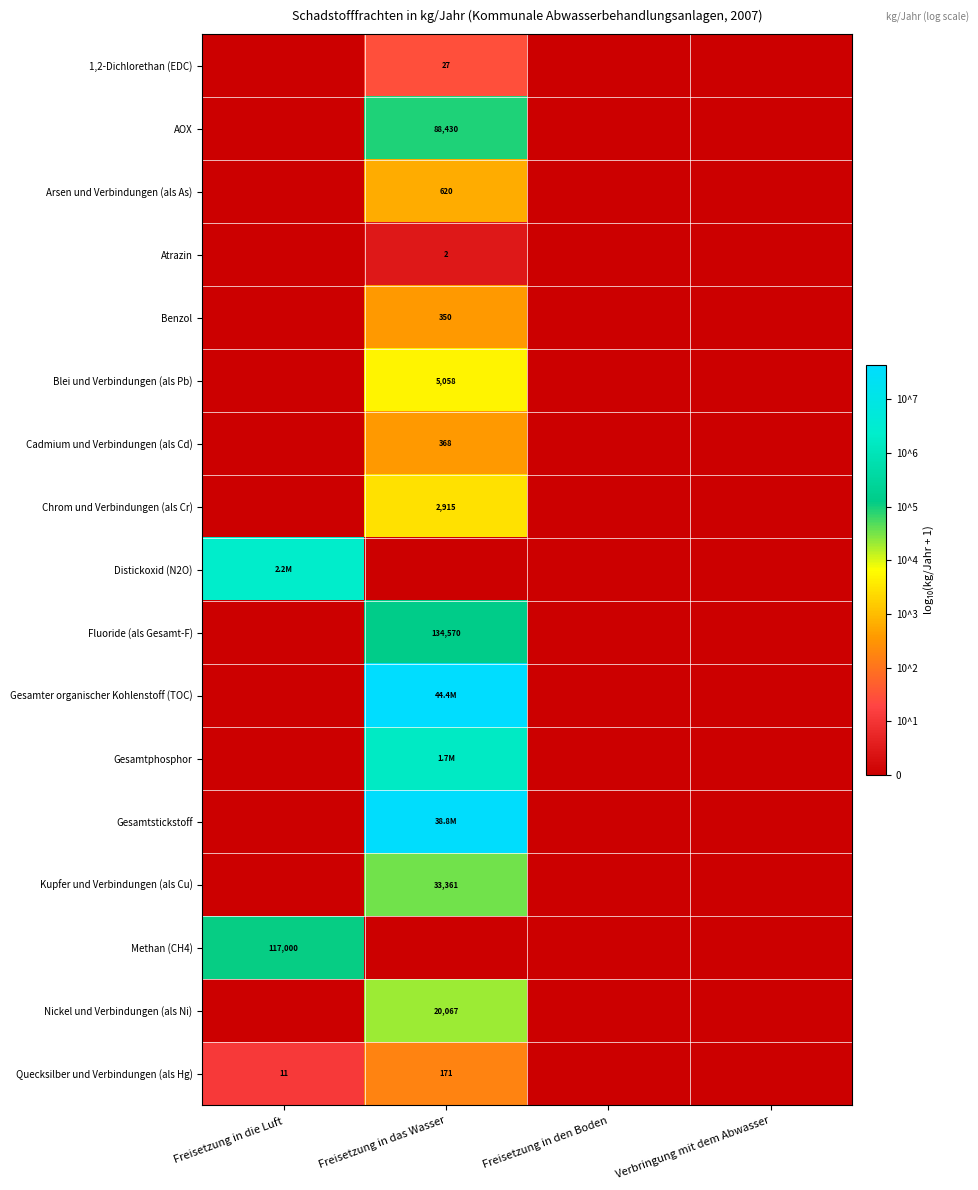

Is the value of Arsen und Verbindungen (als As) at Freisetzung in das Wasser greater than the value of 1,2-Dichlorethan (EDC) at Freisetzung in das Wasser?

Yes